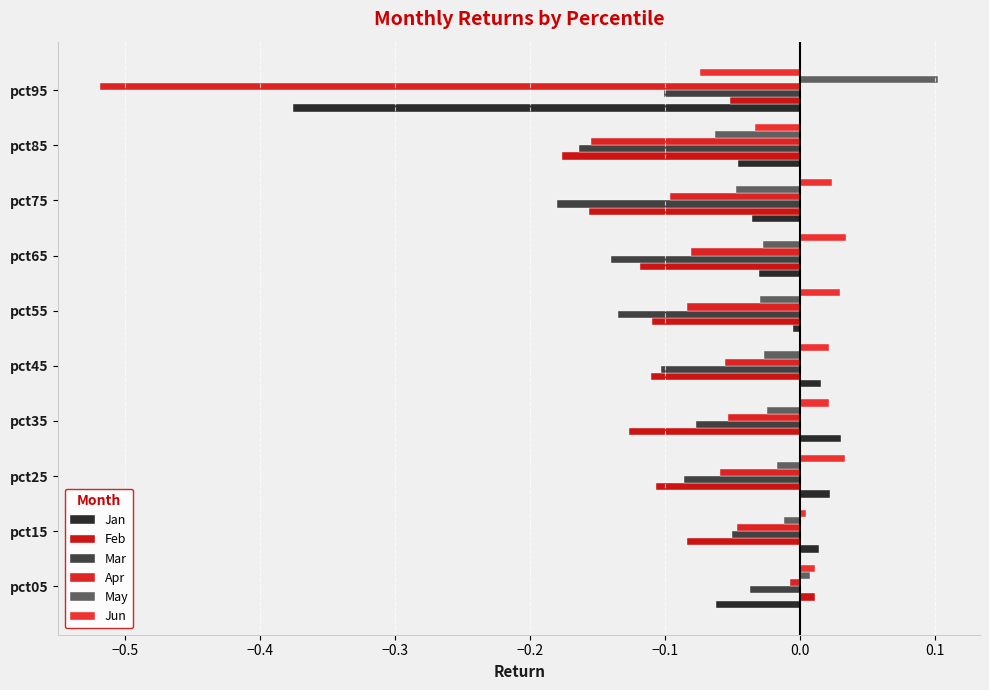

Count the number of data series in this chart.

6